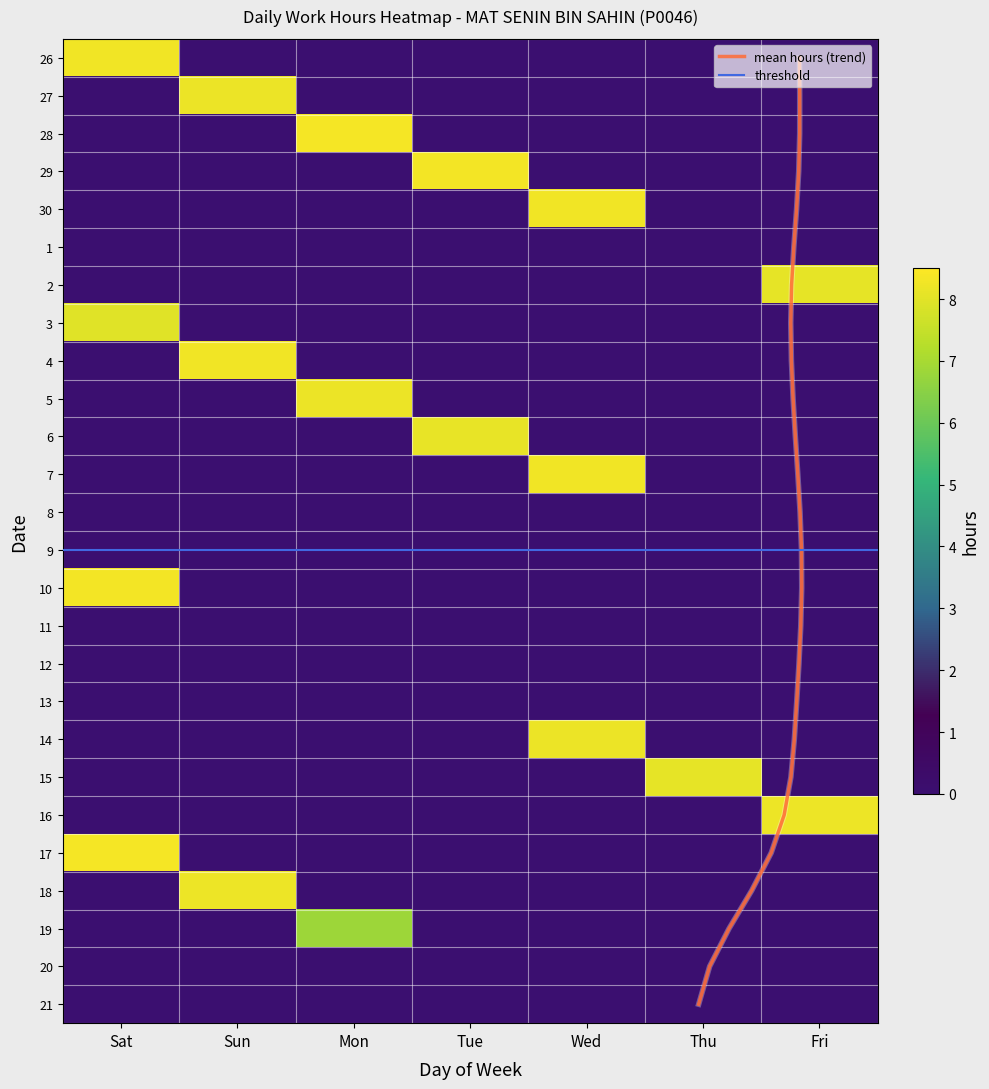

Is the value of 10 at Sun greater than the value of 18 at Sun?

No